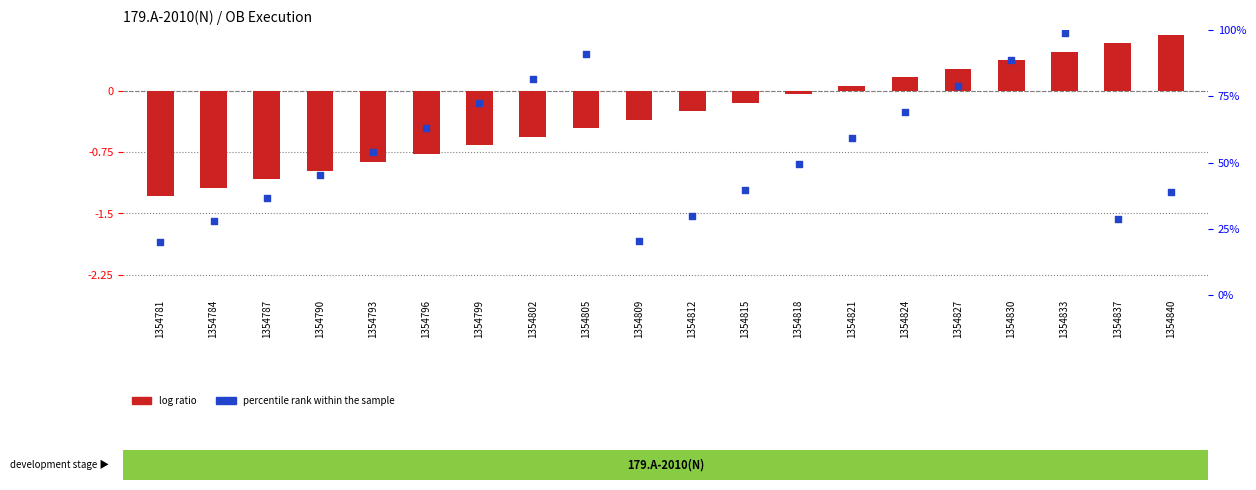

Which series has the widest spread of Y values?

percentile rank within the sample